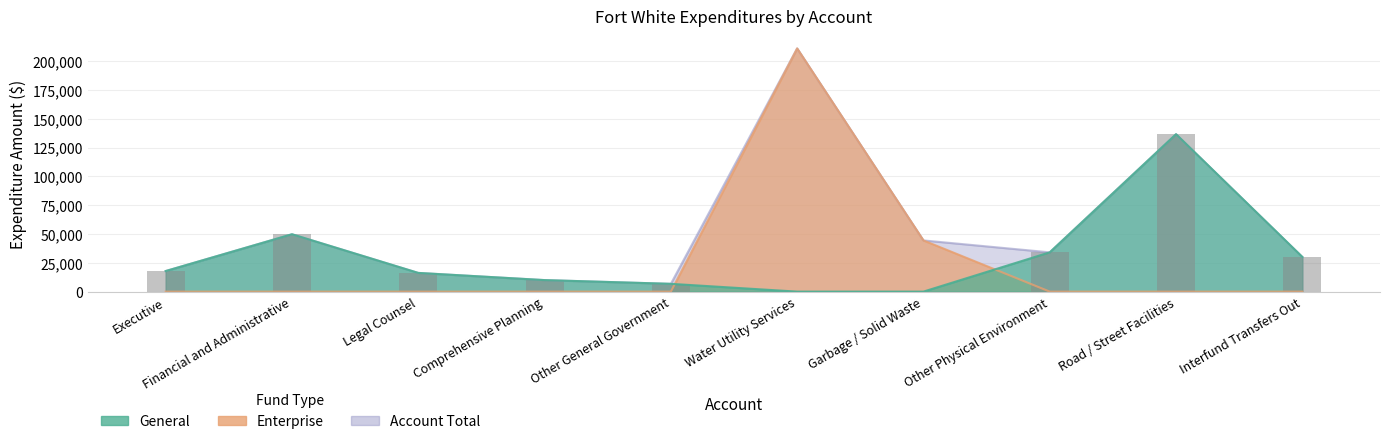

Reading left to right, transcribe all the data shown in this chart.

General: 17854	49762	16233	10000	6762	0	0	34081	136558	30078
Enterprise: 0	0	0	0	0	210938	44406	0	0	0
Account Total: 17854	49762	16233	10000	6762	210938	44406	34081	136558	30078